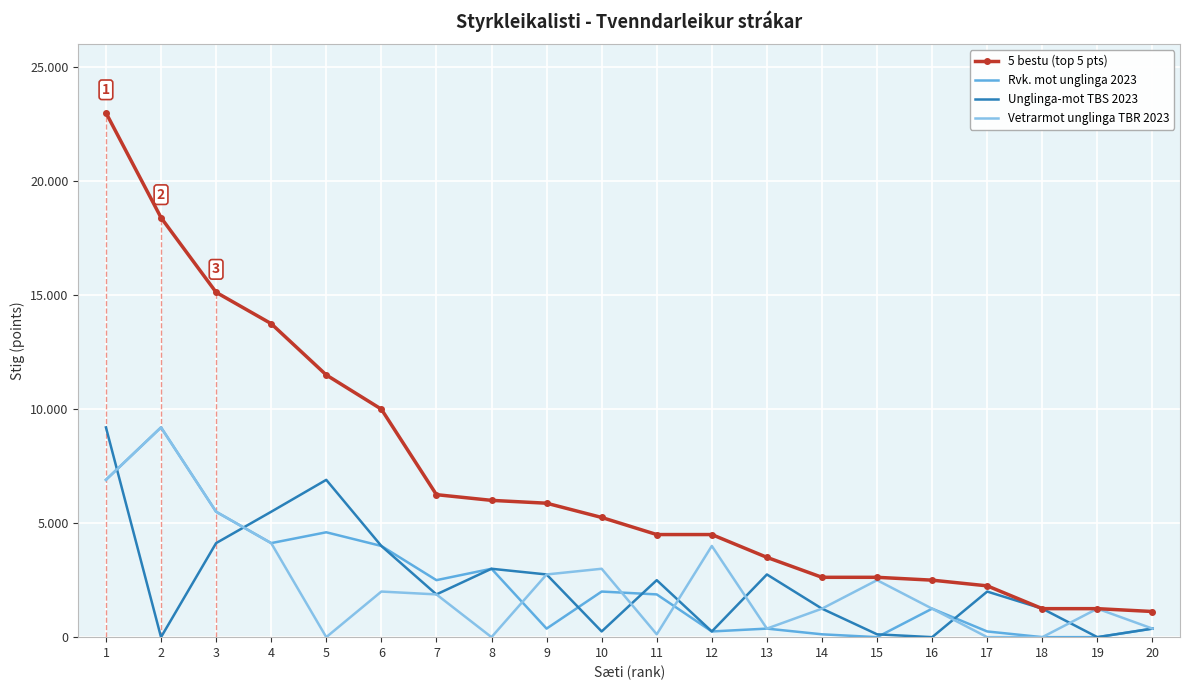

Reading right to left, list all the values displayed in this chart.

5 bestu (top 5 pts): 1125	1250	1250	2250	2500	2625	2625	3500	4500	4500	5250	5875	6000	6250	10000	11500	13750	15125	18400	23000
Rvk. mot unglinga 2023: 375	0	0	250	1250	0	125	375	250	1875	2000	375	3000	2500	4000	4600	4125	5500	9200	6900
Unglinga-mot TBS 2023: 375	0	1250	2000	0	125	1250	2750	250	2500	250	2750	3000	1875	4000	6900	5500	4125	0	9200
Vetrarmot unglinga TBR 2023: 375	1250	0	0	1250	2500	1250	375	4000	125	3000	2750	0	1875	2000	0	4125	5500	9200	6900